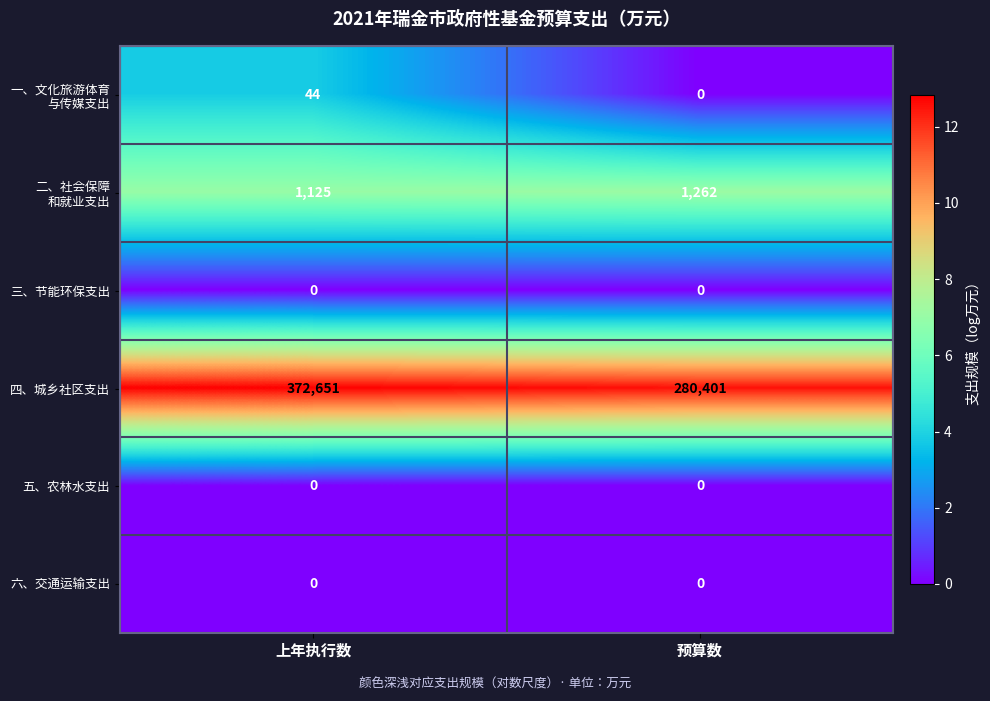

List the labels in order of 四、城乡社区支出 value, largest first.

上年执行数, 预算数